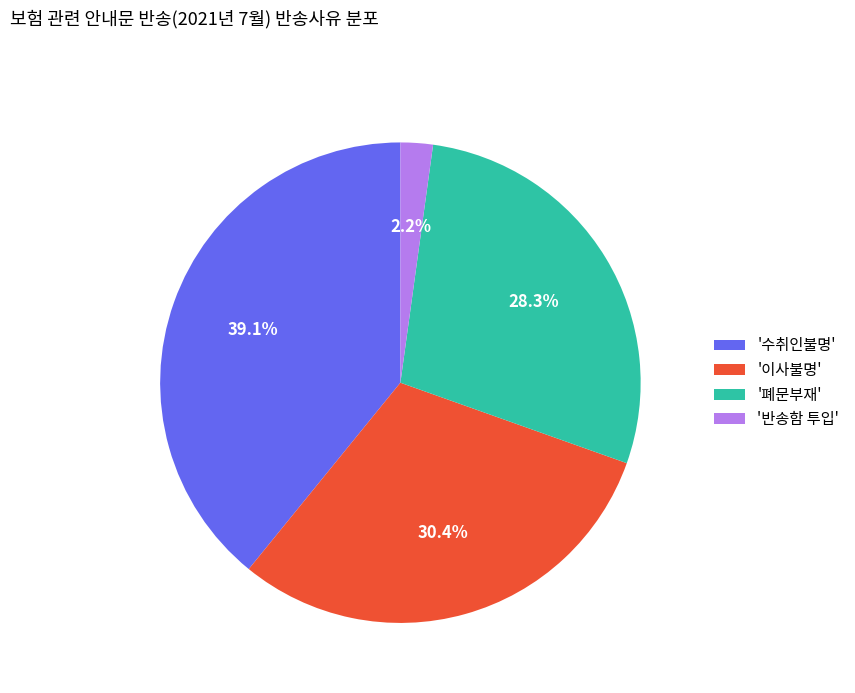

Rank the categories by value from lowest to highest.

'반송함 투입', '폐문부재', '이사불명', '수취인불명'